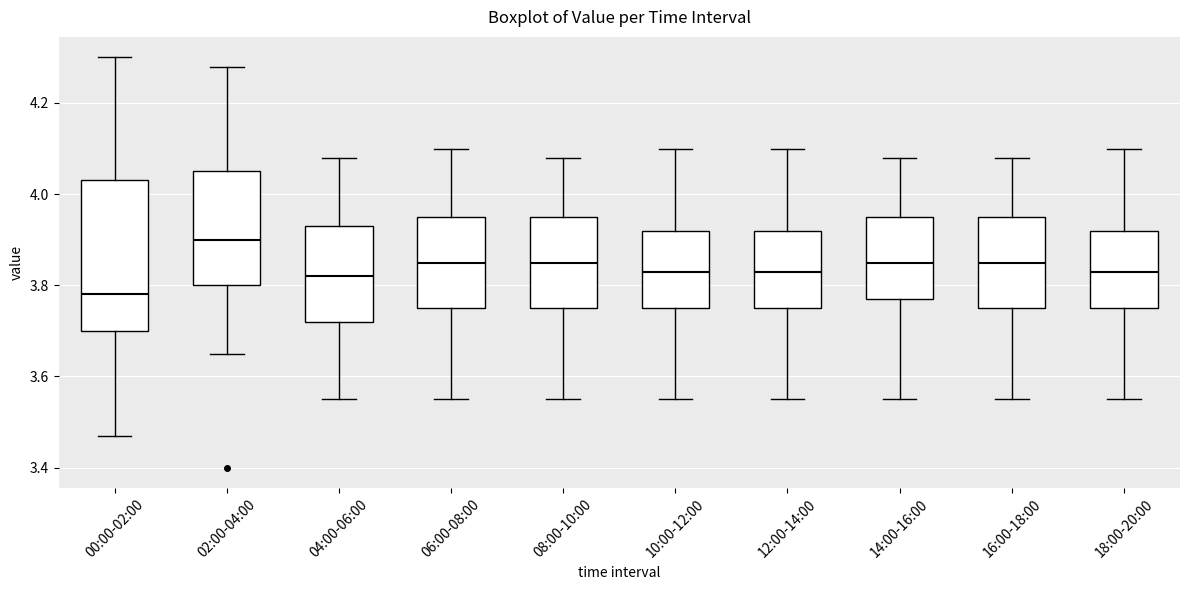

Reading left to right, read every box against the y-axis: the position of its median line, the range the box covers, and the ends of its whiskers. The values are not printed on the chart, so give them approximately, as read against the axis.

00:00-02:00: median 3.78, box 3.70 to 4.04, whiskers 3.48 to 4.30
02:00-04:00: median 3.90, box 3.80 to 4.06, whiskers 3.66 to 4.28
04:00-06:00: median 3.82, box 3.72 to 3.94, whiskers 3.56 to 4.08
06:00-08:00: median 3.86, box 3.76 to 3.96, whiskers 3.56 to 4.10
08:00-10:00: median 3.86, box 3.76 to 3.96, whiskers 3.56 to 4.08
10:00-12:00: median 3.84, box 3.76 to 3.92, whiskers 3.56 to 4.10
12:00-14:00: median 3.84, box 3.76 to 3.92, whiskers 3.56 to 4.10
14:00-16:00: median 3.86, box 3.78 to 3.96, whiskers 3.56 to 4.08
16:00-18:00: median 3.86, box 3.76 to 3.96, whiskers 3.56 to 4.08
18:00-20:00: median 3.84, box 3.76 to 3.92, whiskers 3.56 to 4.10